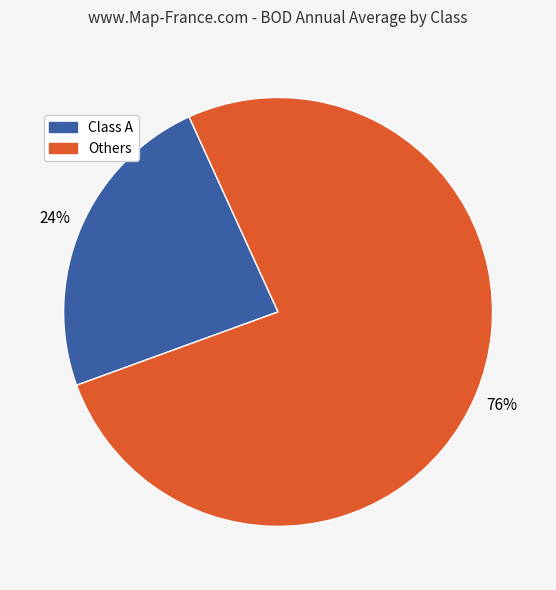

To the nearest percent, what is the combined percentage of Class A and Others?

100%